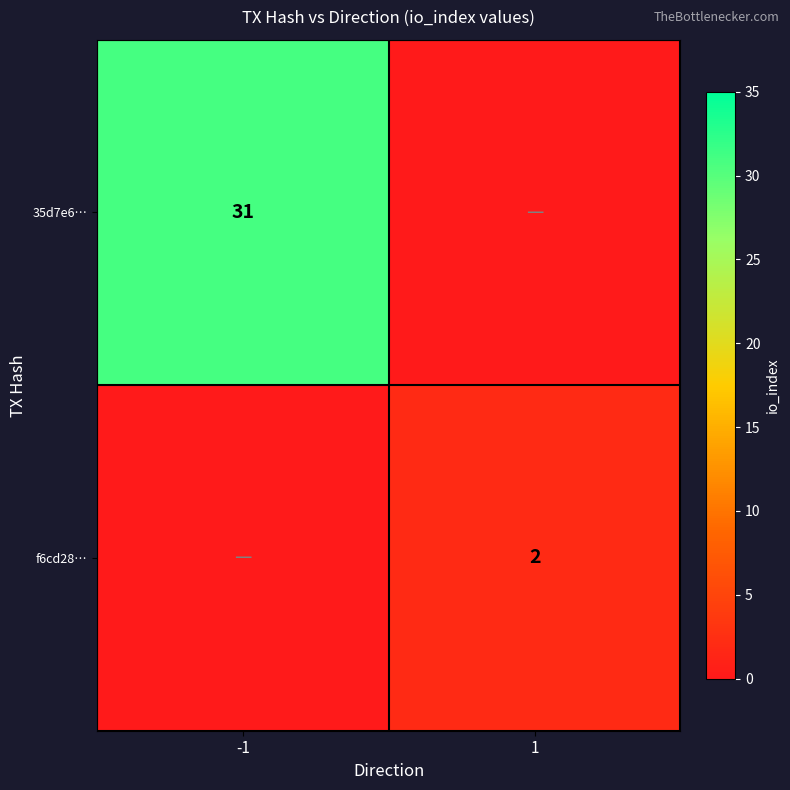

The value of f6cd28… at 1 is 2. True or false?

True